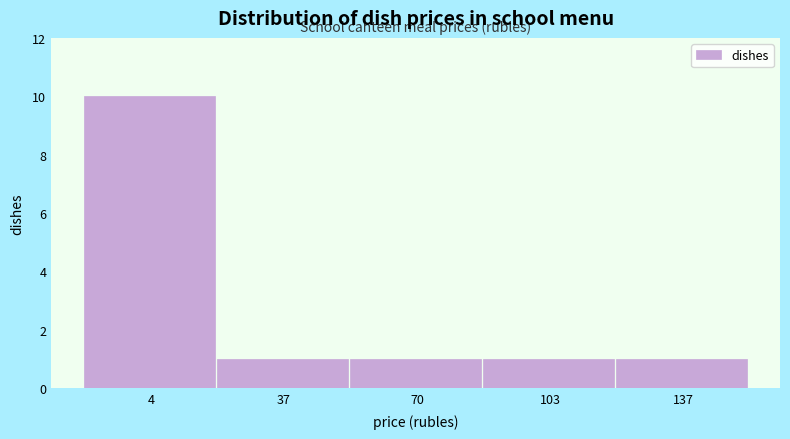

Reading left to right, transcribe all the data shown in this chart.

10	1	1	1	1